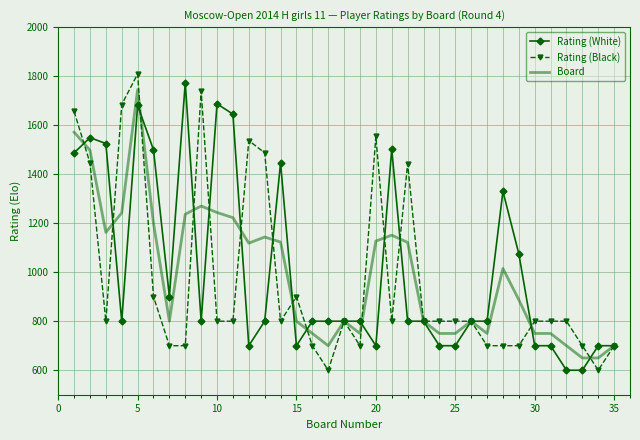

Rank the series by their maximum value, from highest to lowest.

Rating (Black), Rating (White), Board